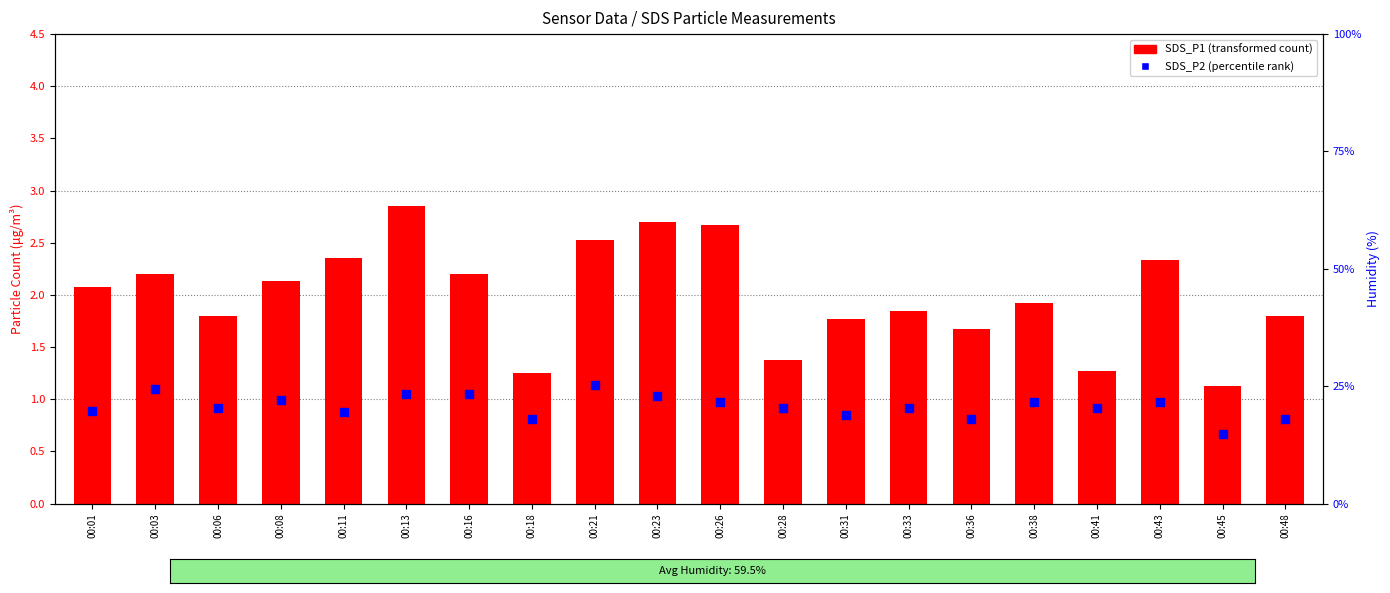

At which category is the sum across all series the highest?

00:21